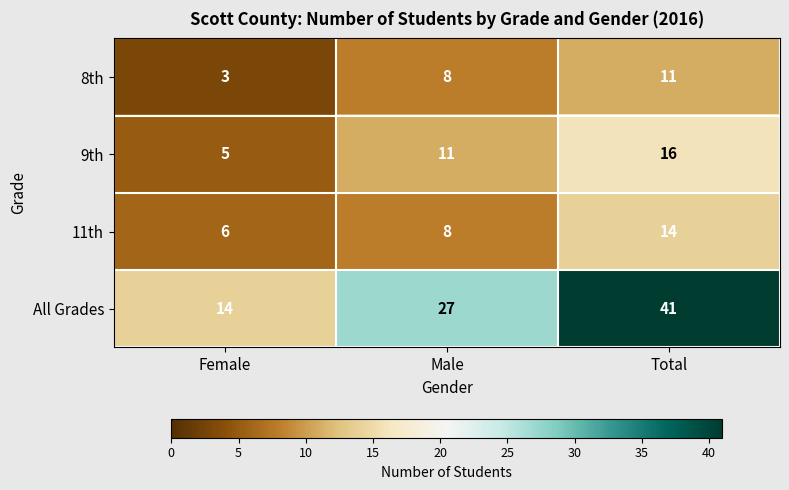

At which category is the sum across all series the highest?

Total